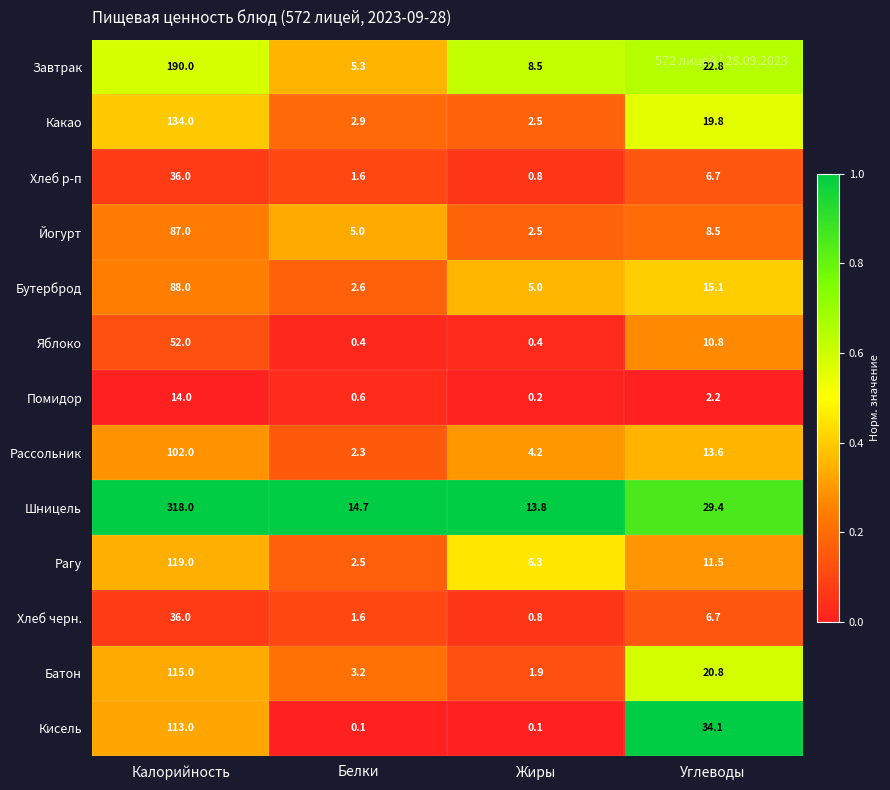

The Завтрак series shows 77.5 at Калорийность. True or false?

False